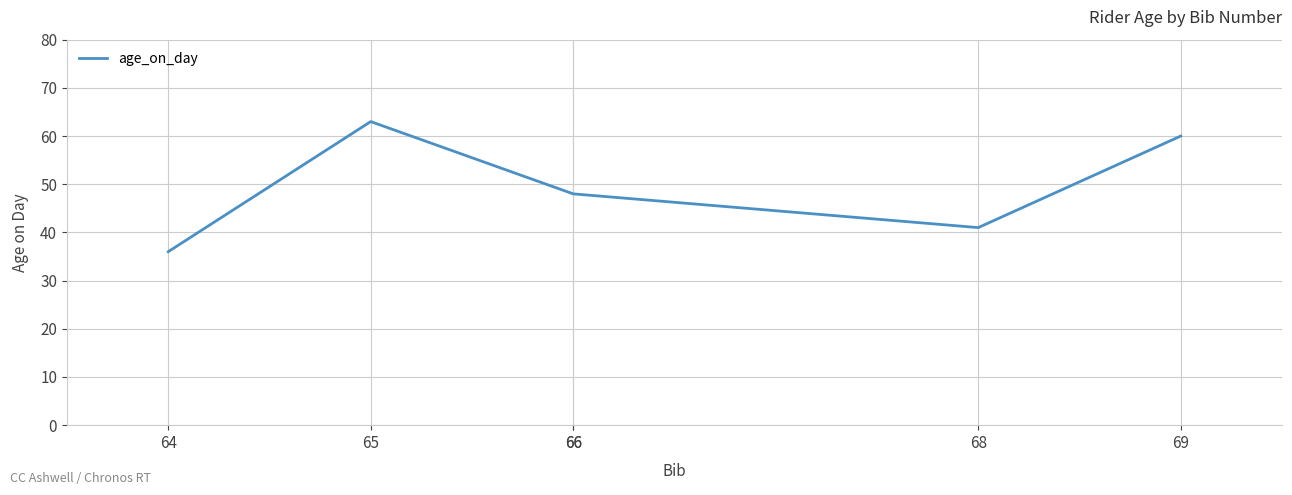

Rank the categories by value from lowest to highest.

64, 68, 66, 66, 69, 65